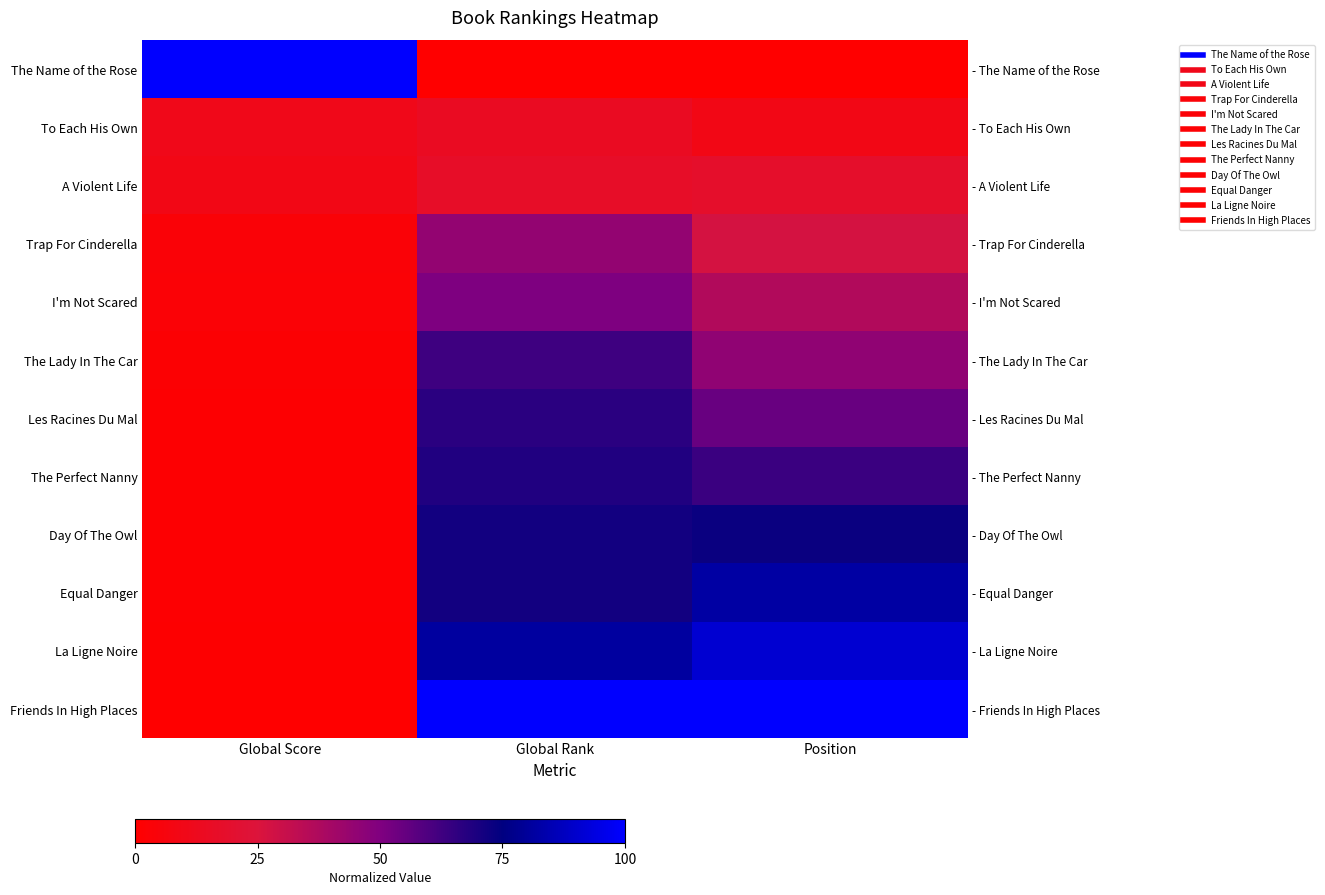

The A Violent Life series shows 0.2 at Global Score. True or false?

False